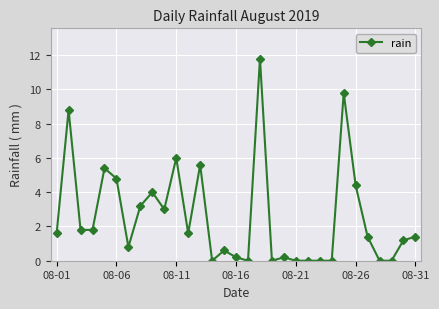

What is the value of the 7th point from the left?

0.8